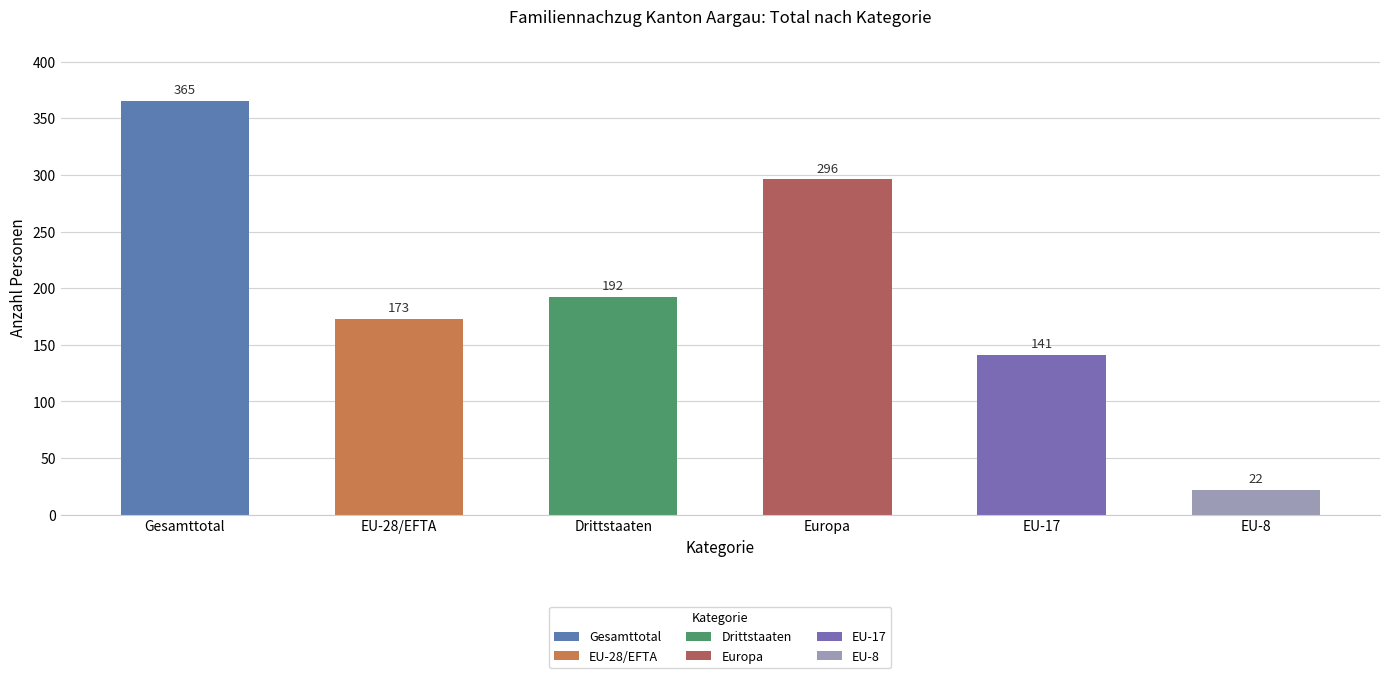

What is the label of the 4th bar from the left?

Europa